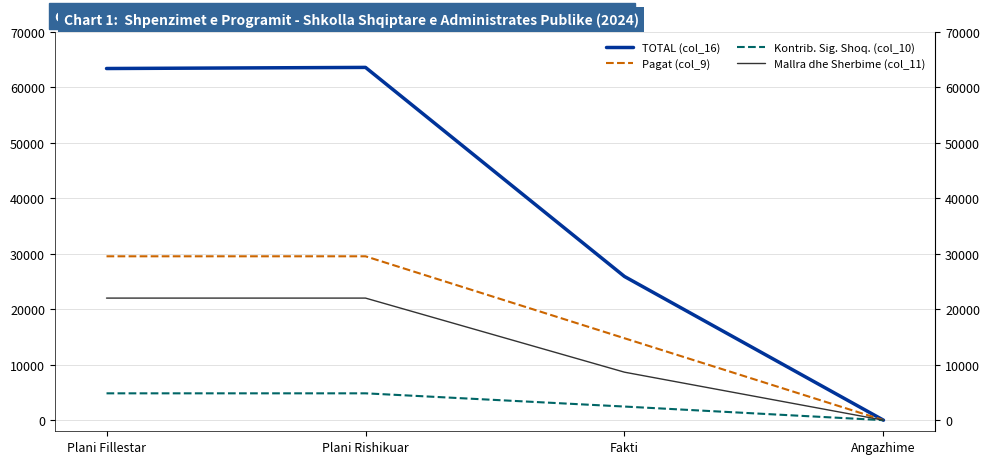

What are all the series names shown in the legend?

TOTAL (col_16), Pagat (col_9), Kontrib. Sig. Shoq. (col_10), Mallra dhe Sherbime (col_11)